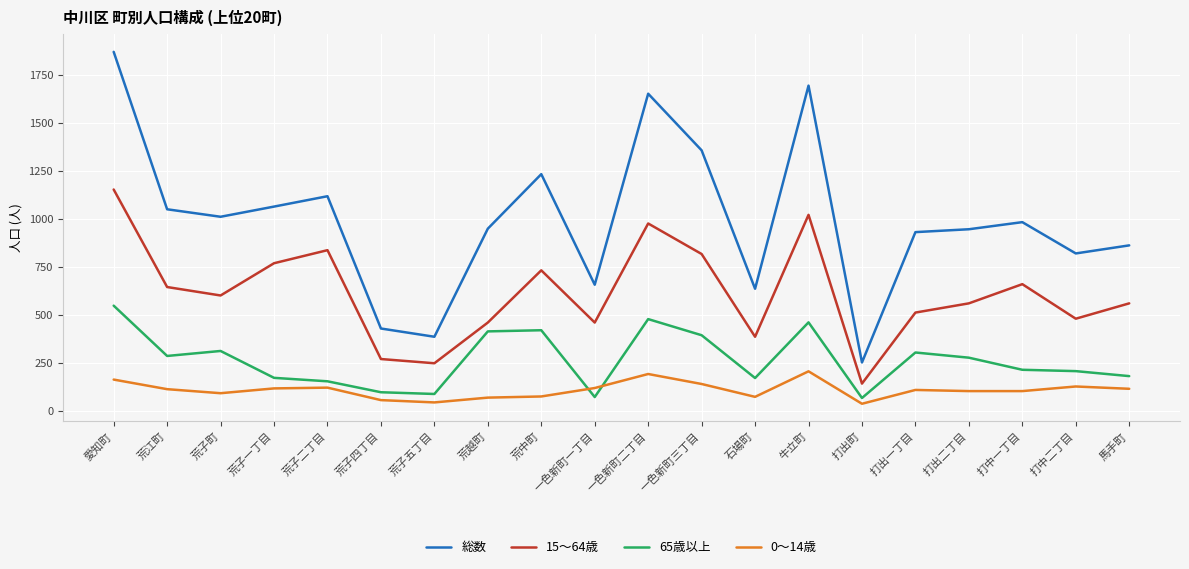

What is the difference between the 65歳以上 values at 荒子五丁目 and 一色新町一丁目?

16